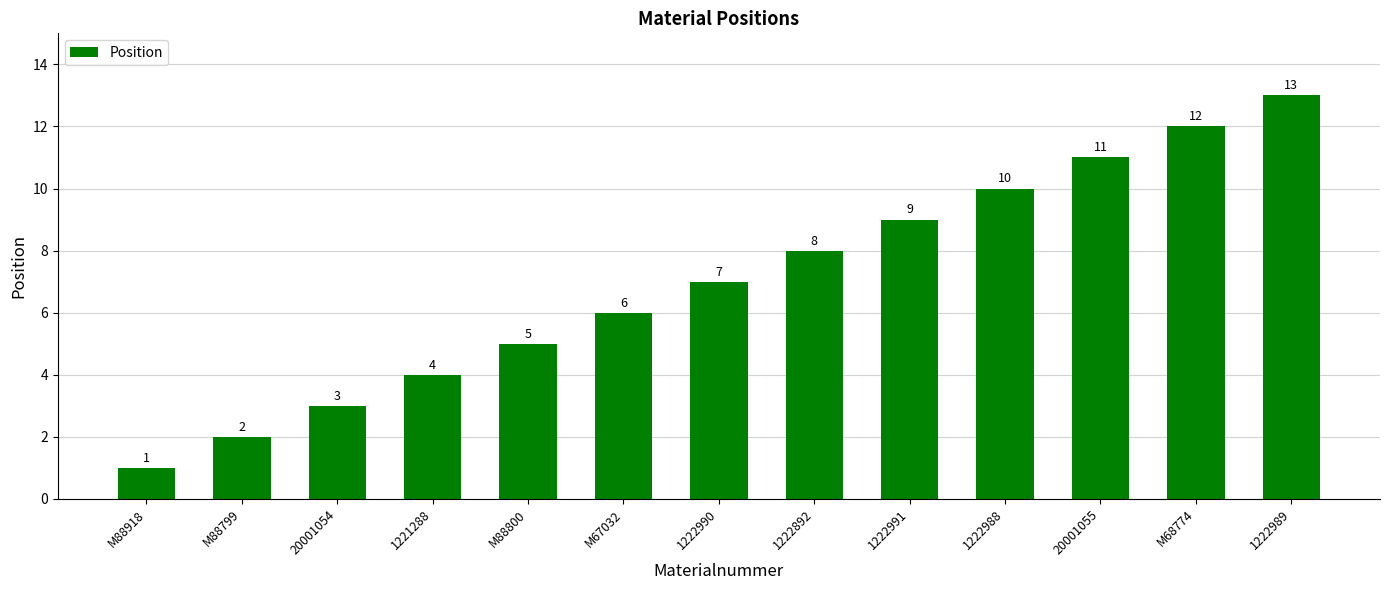

List the labels in order of value, smallest first.

M88918, M88799, 20001054, 1221288, M88800, M67032, 1222990, 1222892, 1222991, 1222988, 20001055, M68774, 1222989